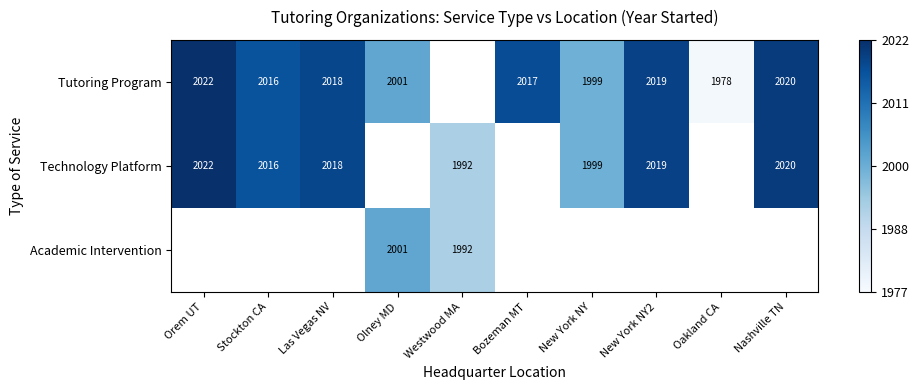

Is it true that Tutoring Program equals 2772 at Orem UT?

False